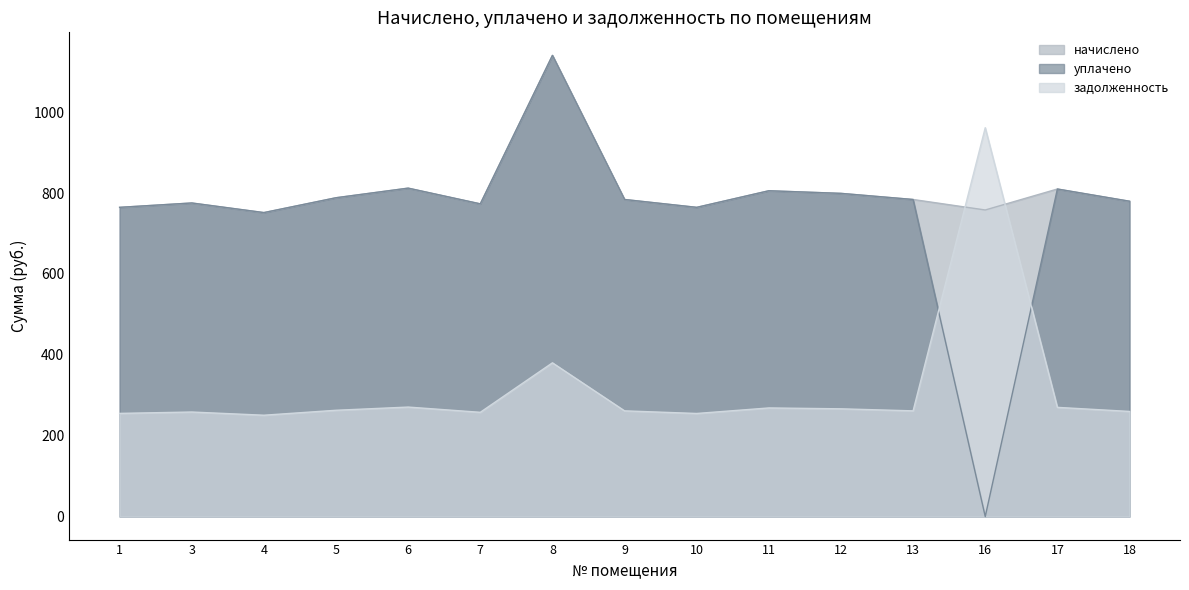

What are all the series names shown in the legend?

начислено, уплачено, задолженность